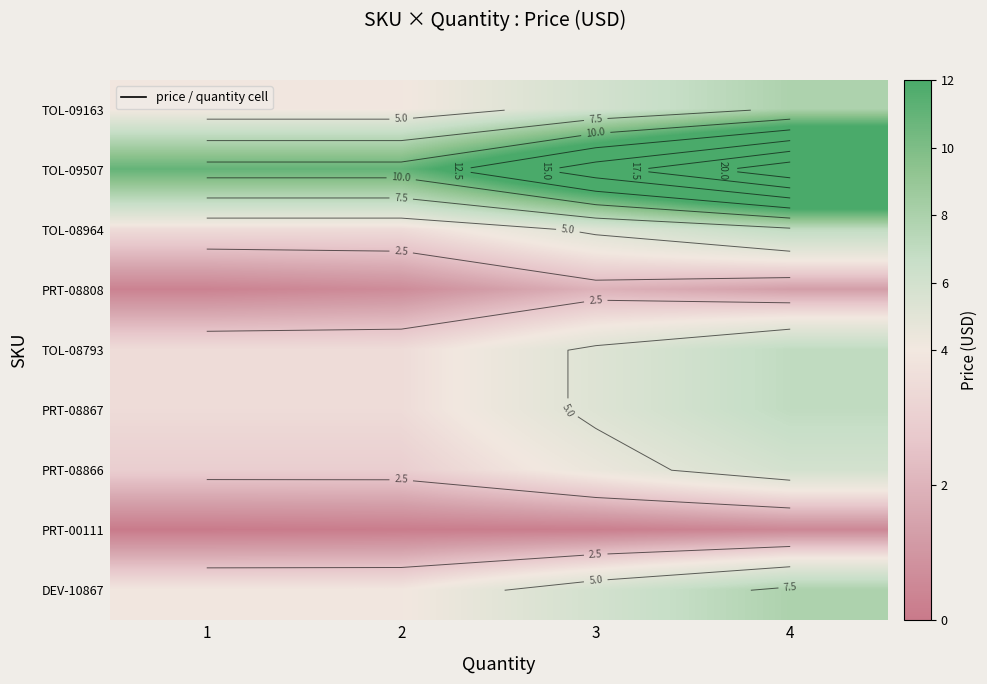

Which label corresponds to the smallest value in the chart?

1